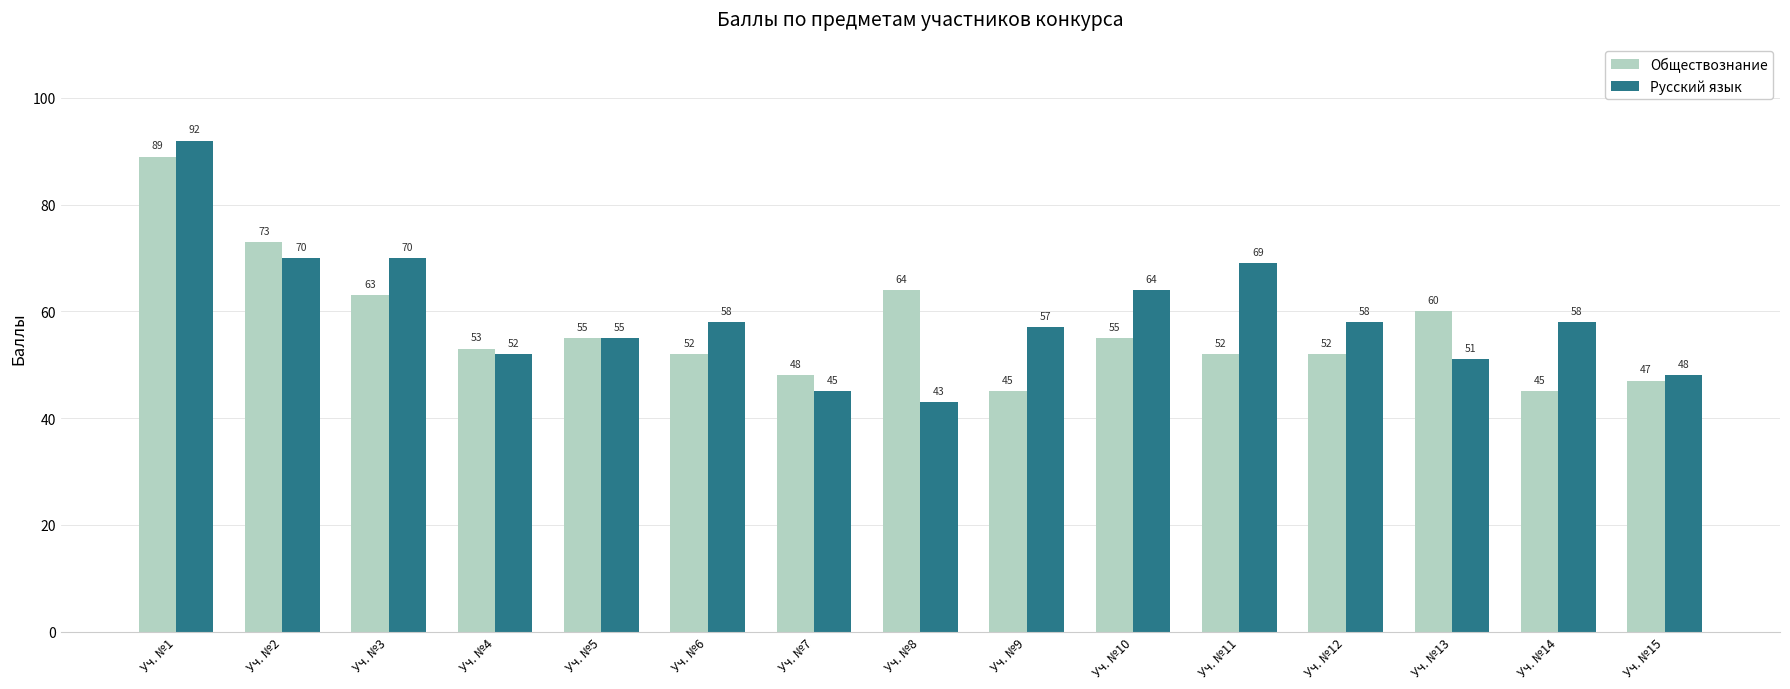

List the series in order of their peak value, lowest first.

Обществознание, Русский язык